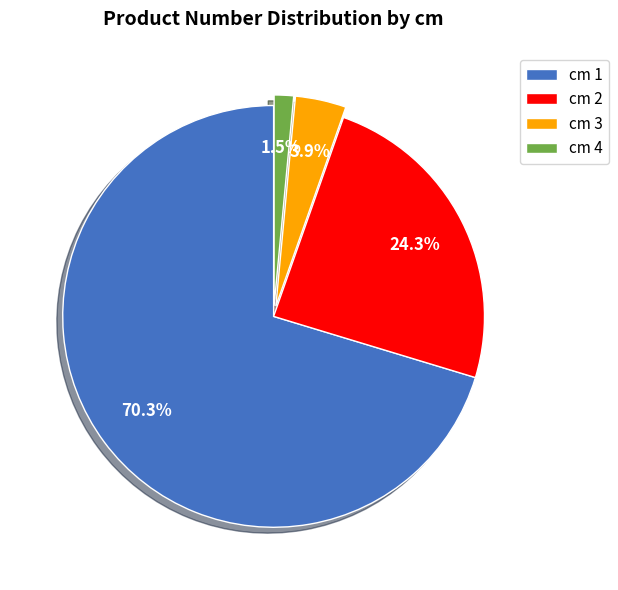

Which category has the smallest portion of the pie?

cm 4